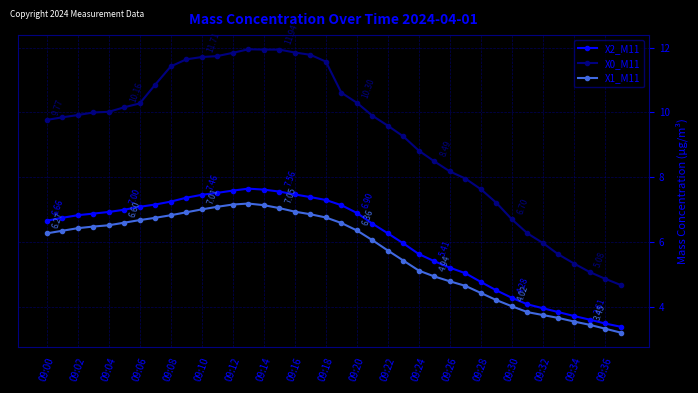

What are all the series names shown in the legend?

X2_M11, X0_M11, X1_M11